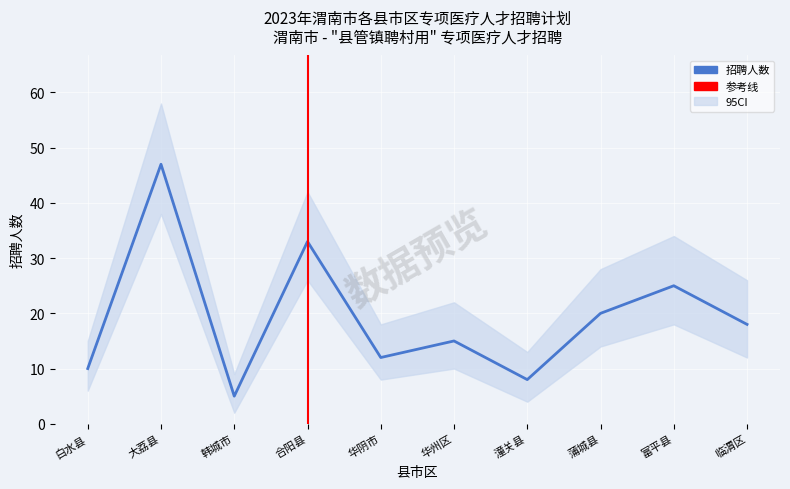

What is the sum of all 招聘人数 values?

193